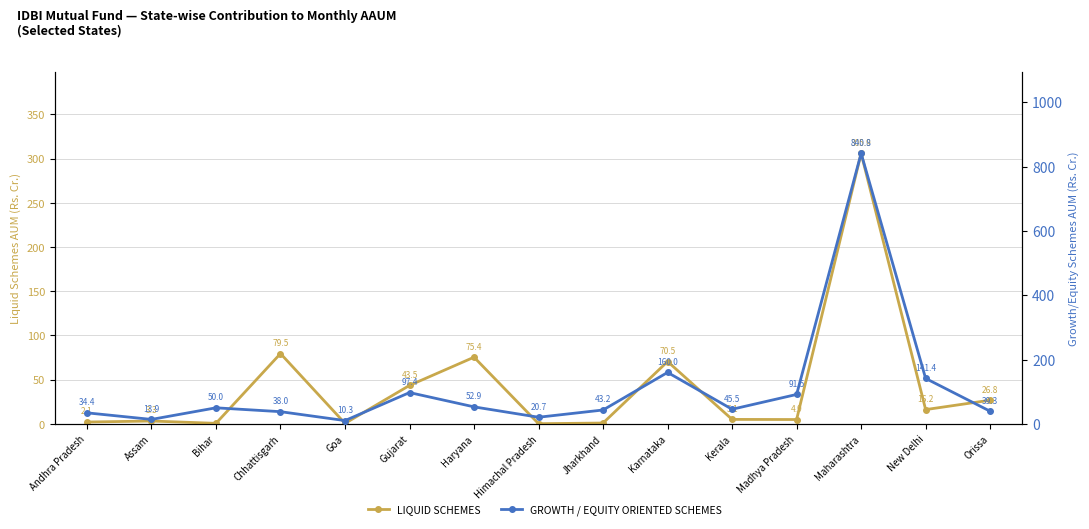

In LIQUID SCHEMES, how many points are higher than both neighbors (excluding endpoints)?

5